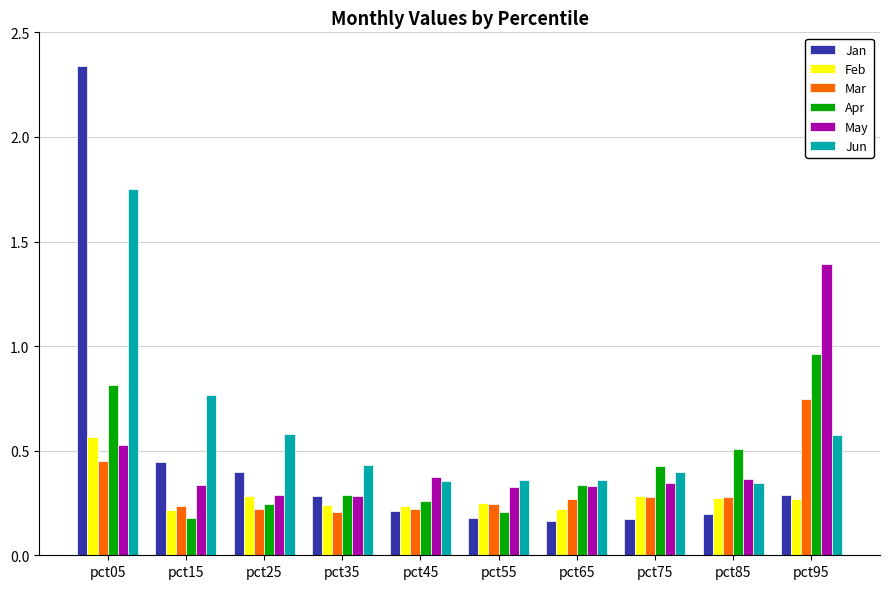

What is the difference between the Apr values at pct65 and pct75?

0.1